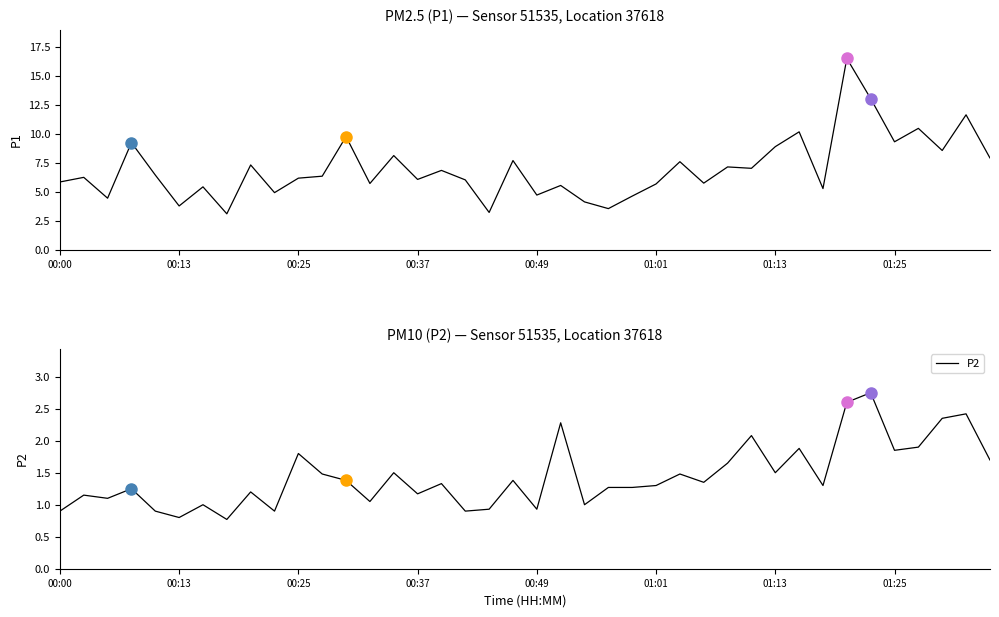

The value of P2 at 00:13 is 0.8. True or false?

True